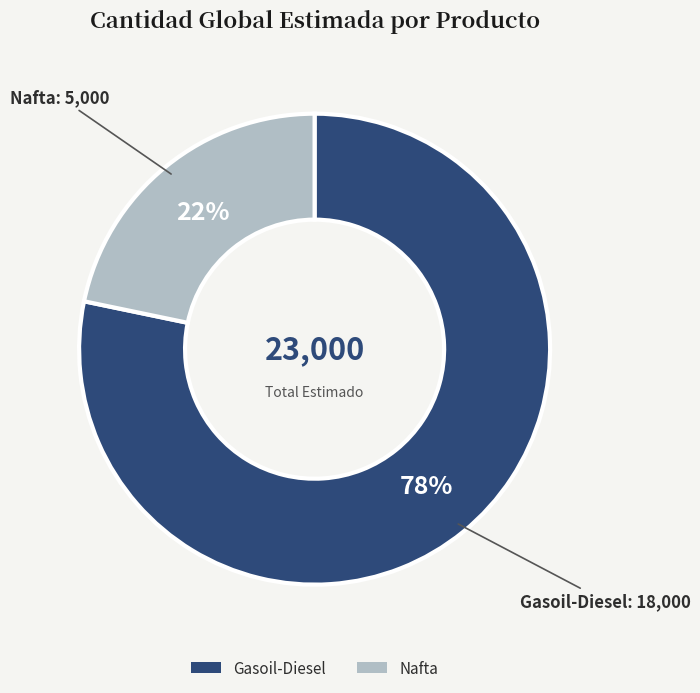

What is the ratio of the value at Nafta to the value at Gasoil-Diesel?

0.3